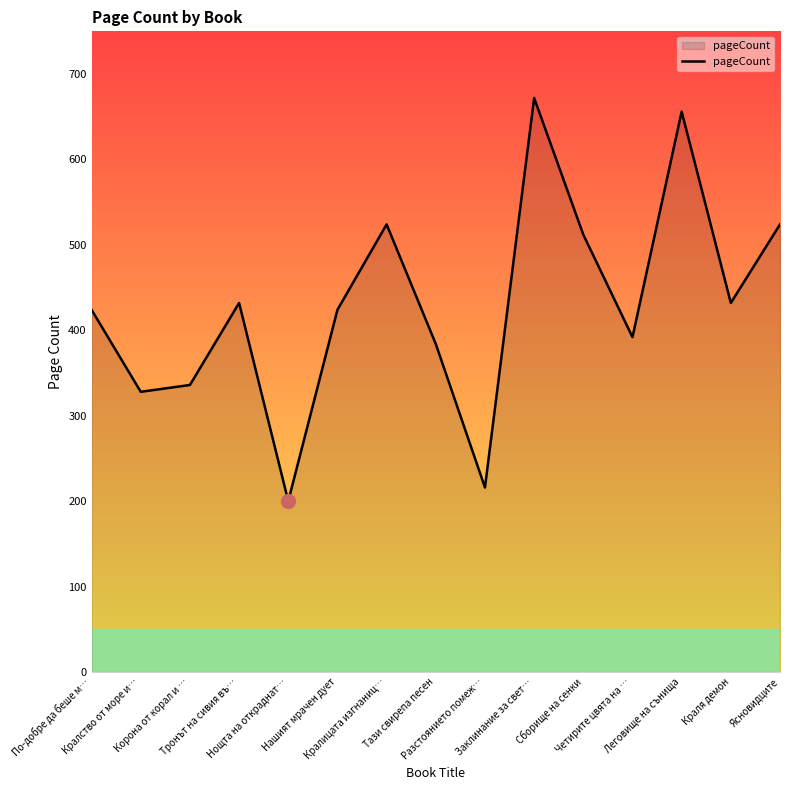

What is the sum of the values at Нощта на откраднат… and Сборище на сенки?

712